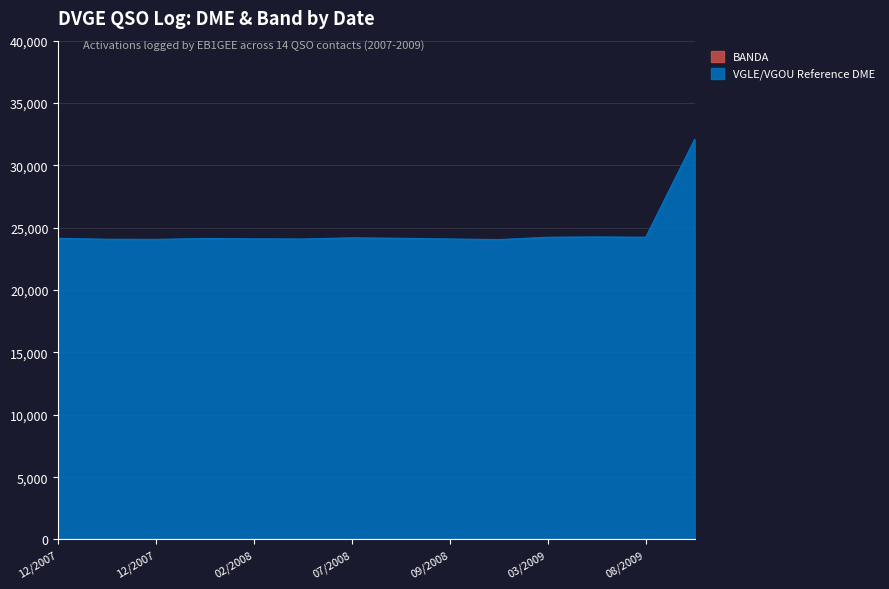

What is the approximate value at 09/2008, to the nearest 10?

24100